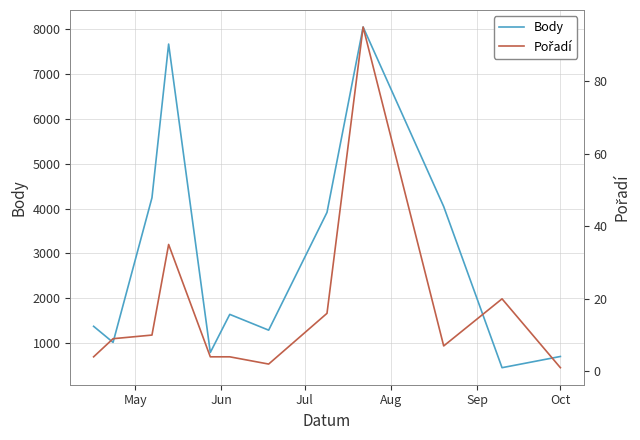

List the series in order of their peak value, lowest first.

Pořadí, Body